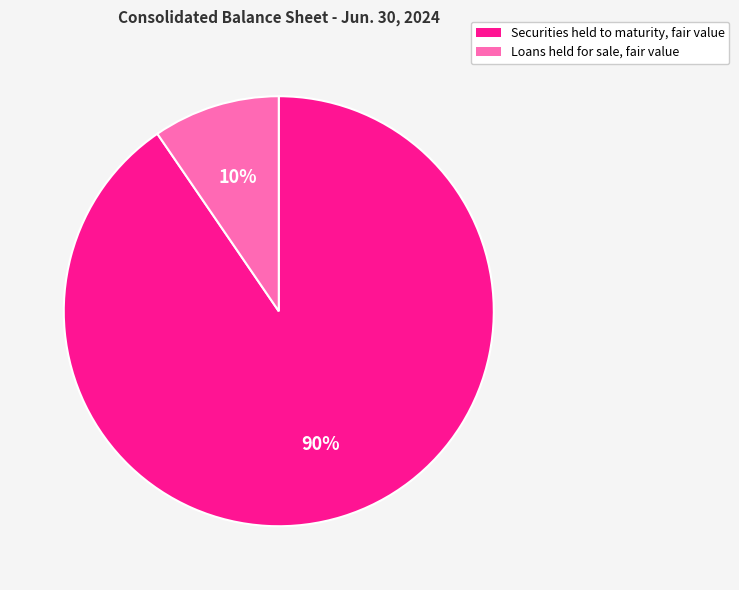

Approximately how many times larger is the value at Loans held for sale, fair value compared to Securities held to maturity, fair value?

0.1